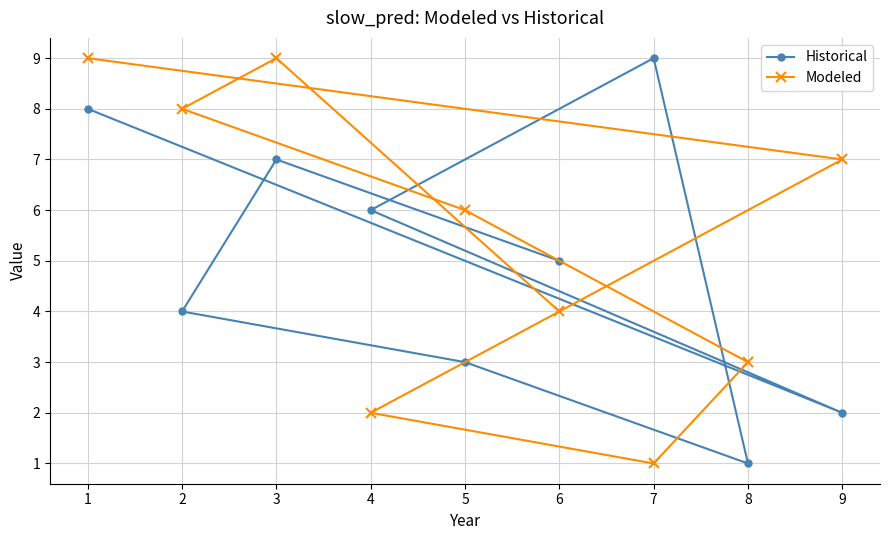

The Modeled series shows 9 at 1. True or false?

True